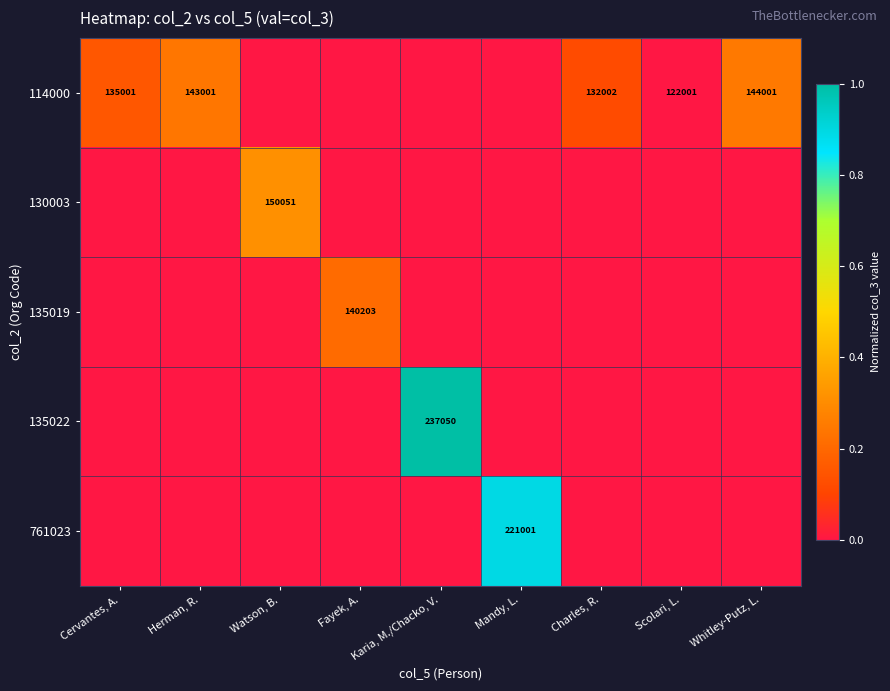

The 761023 series shows 341954 at Mandy, L.. True or false?

False